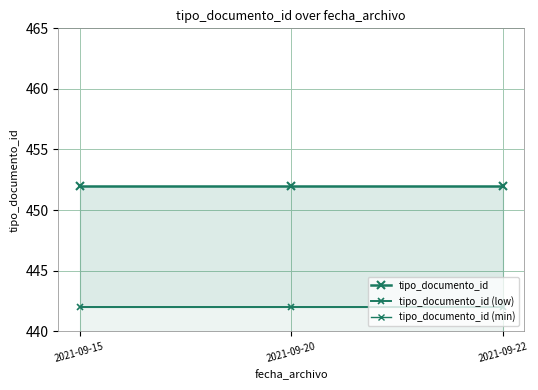

Which series has the largest total across all categories?

tipo_documento_id